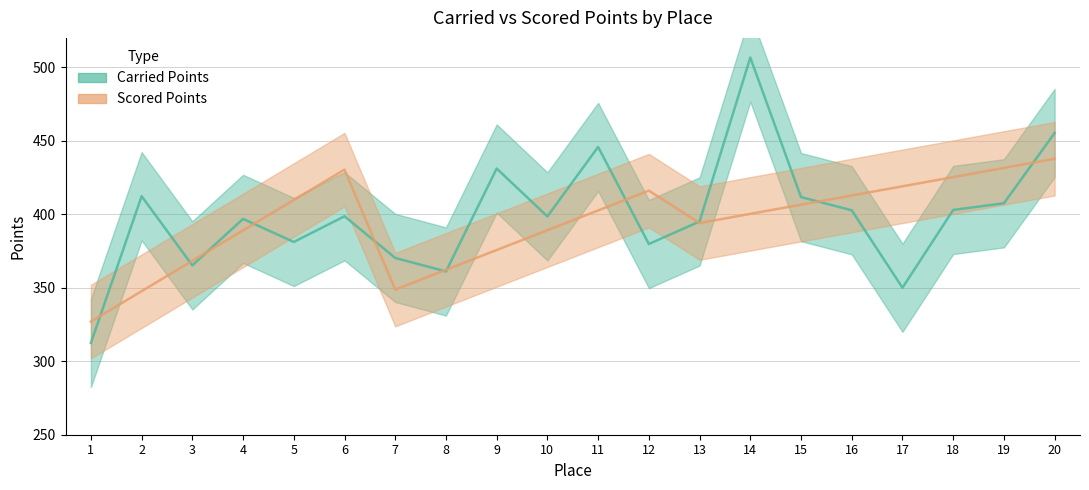

Read the Carried Points value at 8.

361.1